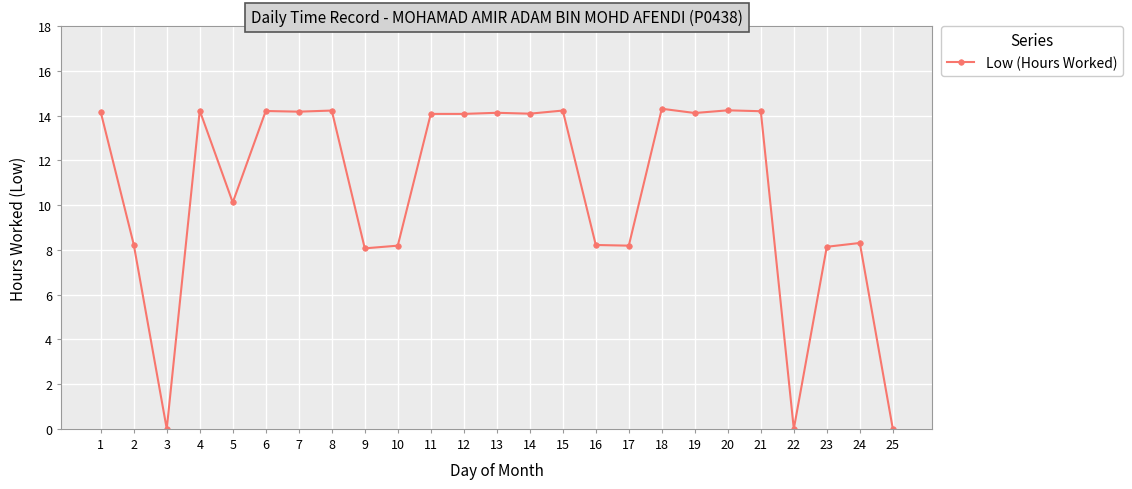

Does the chart have visible grid lines?

Yes